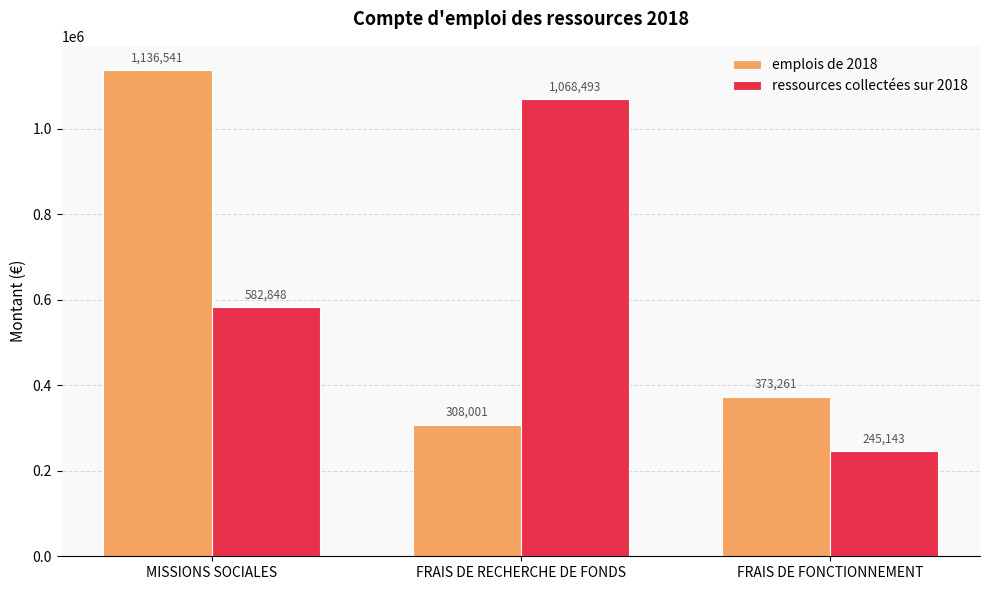

List the series in order of their overall mean, lowest first.

emplois de 2018, ressources collectées sur 2018